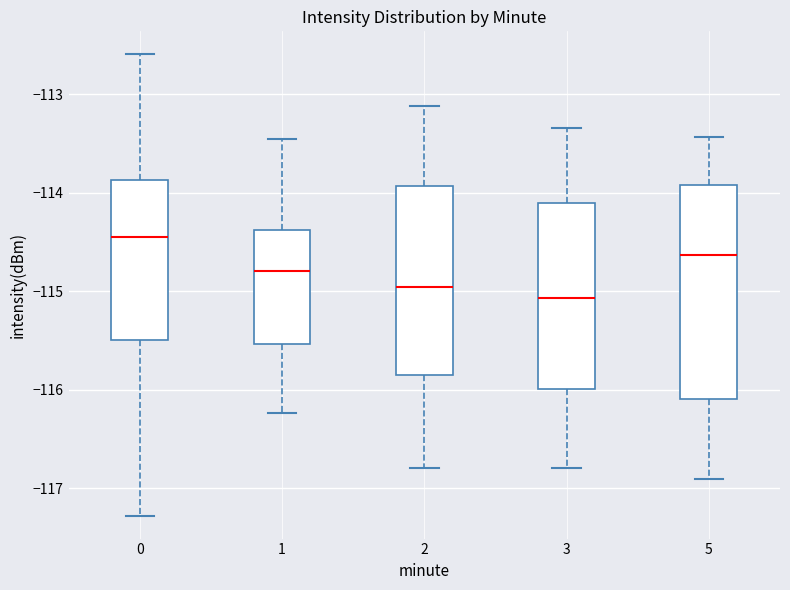

Where is the lower edge of the box at x = 3 on the y-axis? The values are not printed on the chart, so give them approximately, as read against the axis.

-116.0